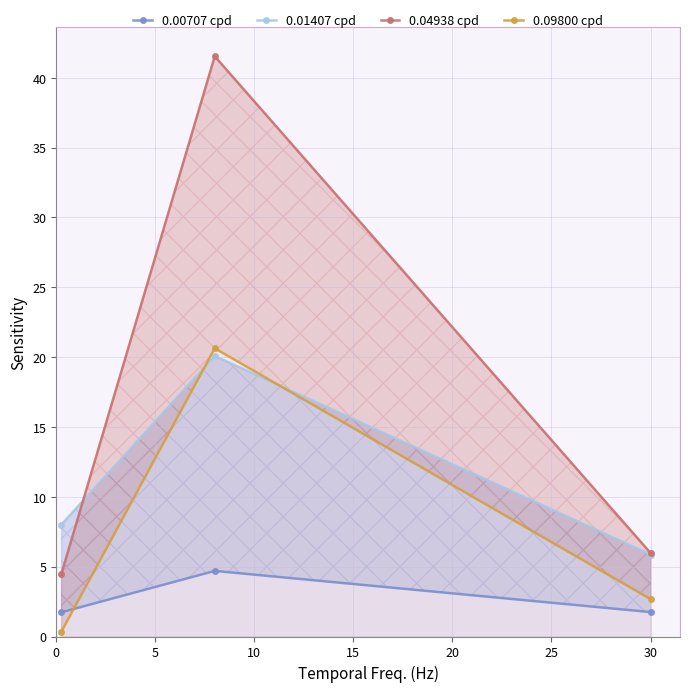

Reading left to right, what are all the values shown in this chart?

0.00707 cpd: 1.7	4.7	1.7
0.01407 cpd: 8.0	20.1	5.9
0.04938 cpd: 4.5	41.5	6.0
0.09800 cpd: 0.3	20.6	2.7